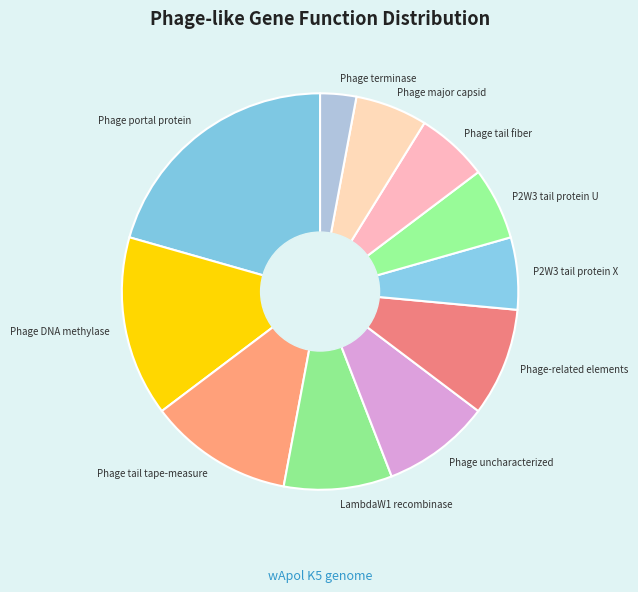

Which category has the smallest portion of the pie?

Phage terminase